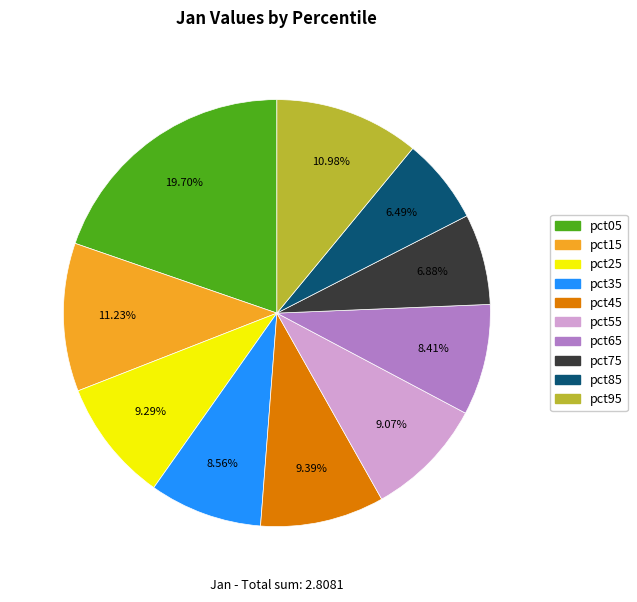

How many segments does this pie chart have?

10